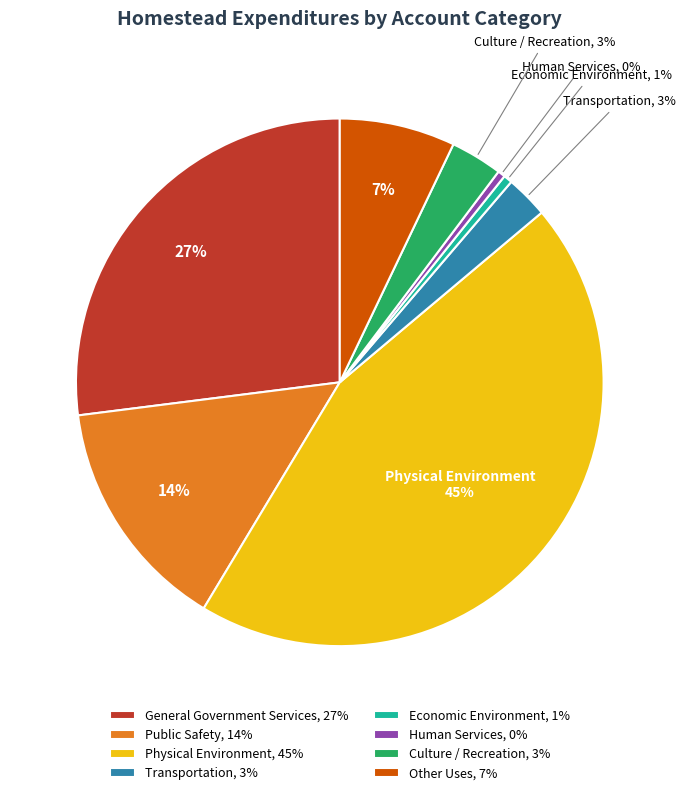

How many slices are in this pie chart?

8